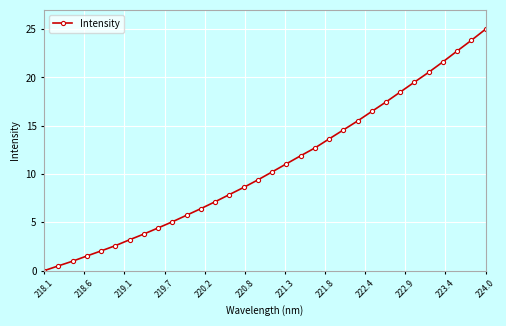

What is the maximum value shown in the chart?

25.0